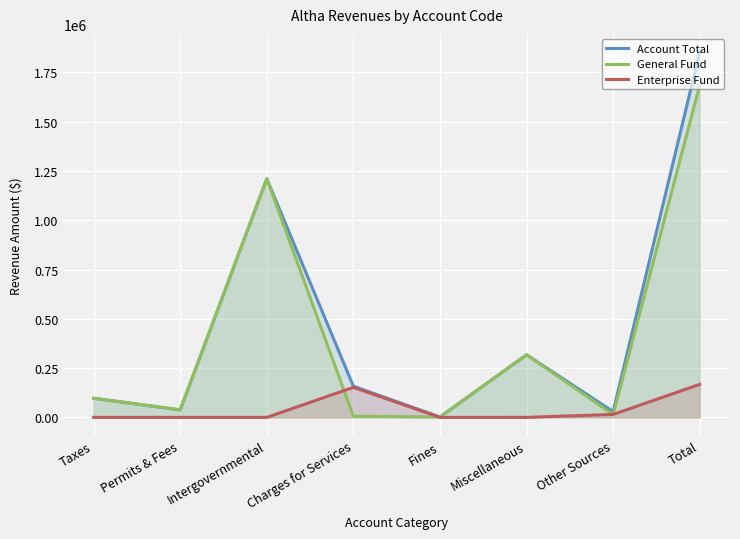

Reading left to right, transcribe all the data shown in this chart.

Account Total: 97027	38018	1210539	158113	2027	317551	29563	1852838
General Fund: 97027	38018	1210539	5769	2027	317475	14600	1685455
Enterprise Fund: 0	0	0	152344	0	76	14963	167383